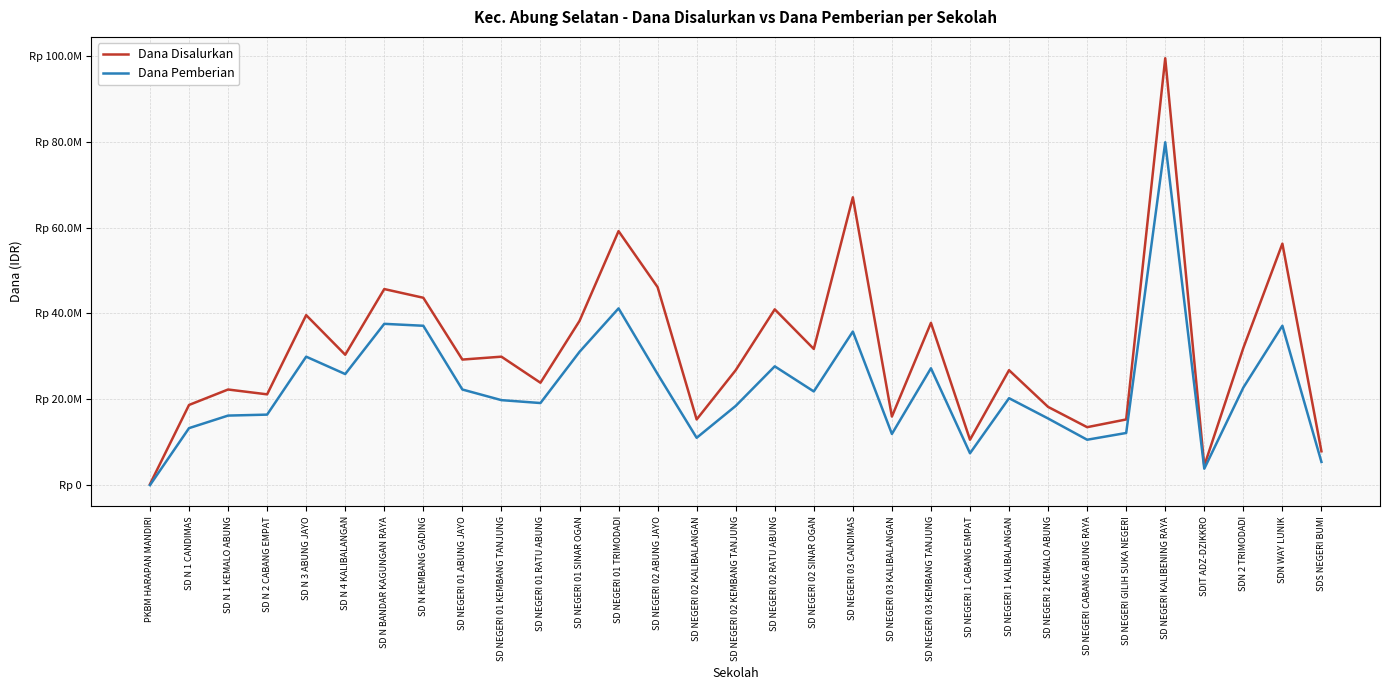

At how many categories does at least one series exceed 15090036?

26